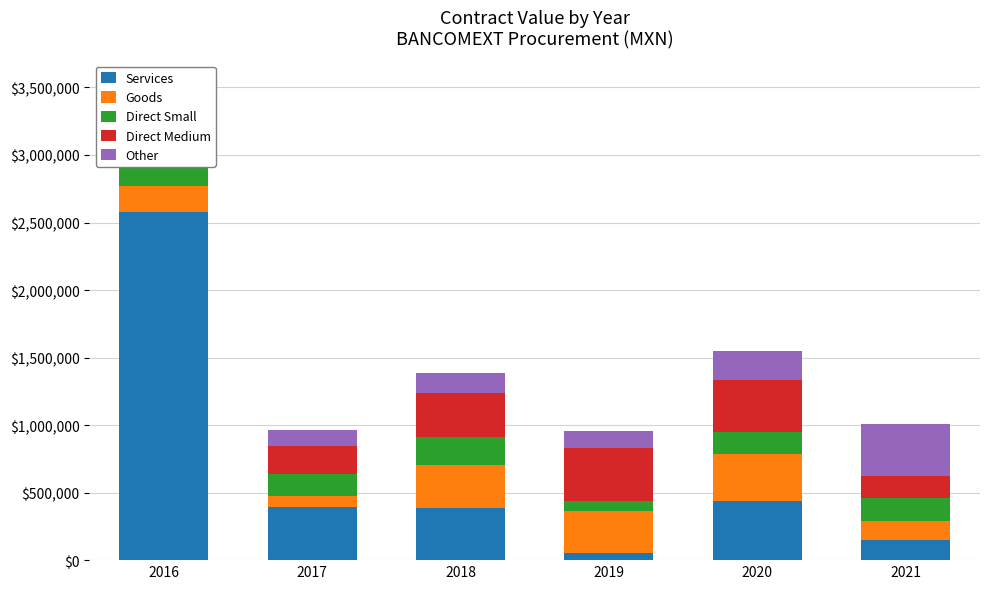

The value of Direct Medium at 2016 is 276000.0. True or false?

True